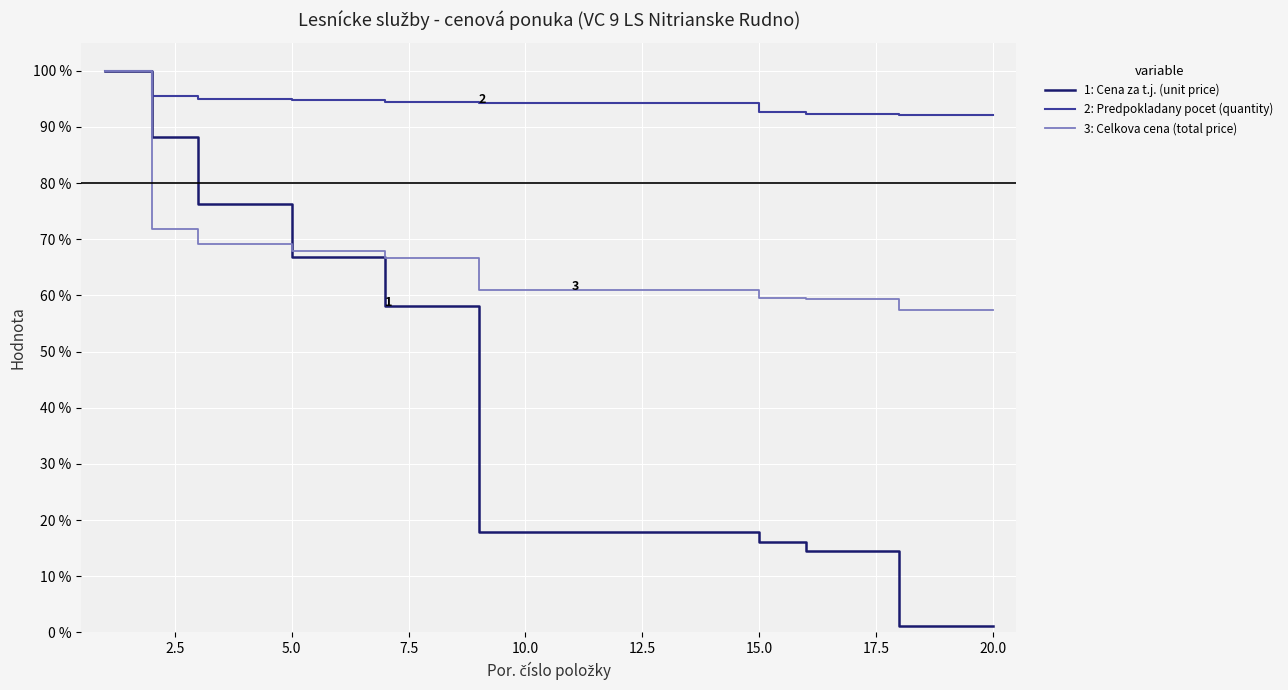

Which series has the largest total across all categories?

2: Predpokladany pocet (quantity)